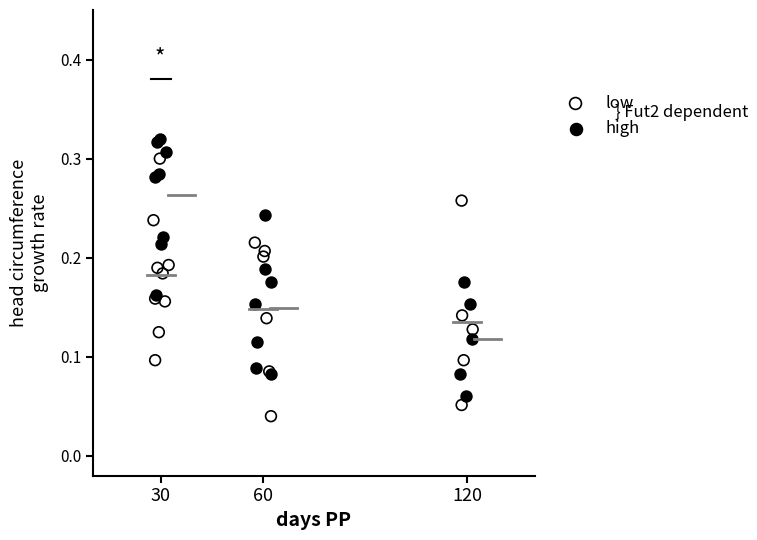

Which series contains the lowest Y value?

low